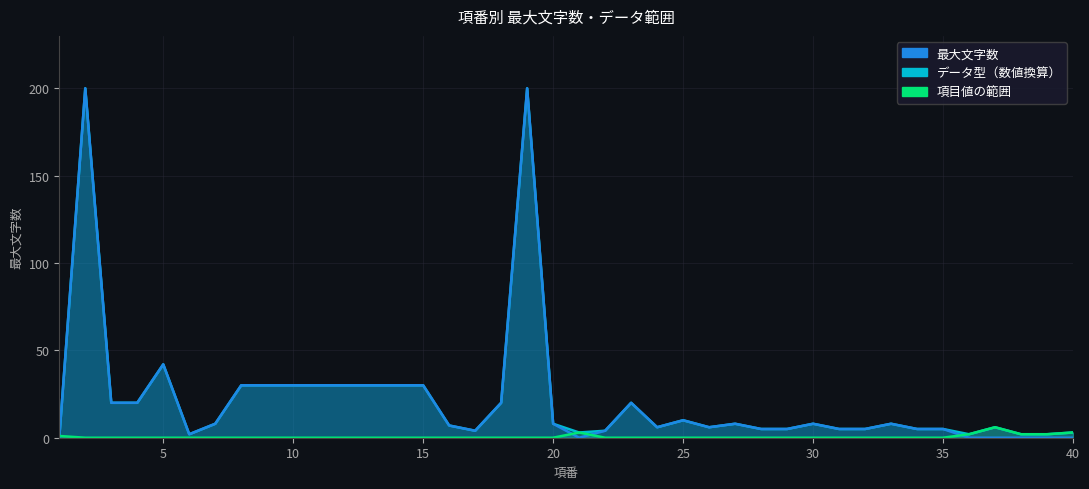

True or false: 最大文字数 and データ型（数値換算） intersect in this chart.

False